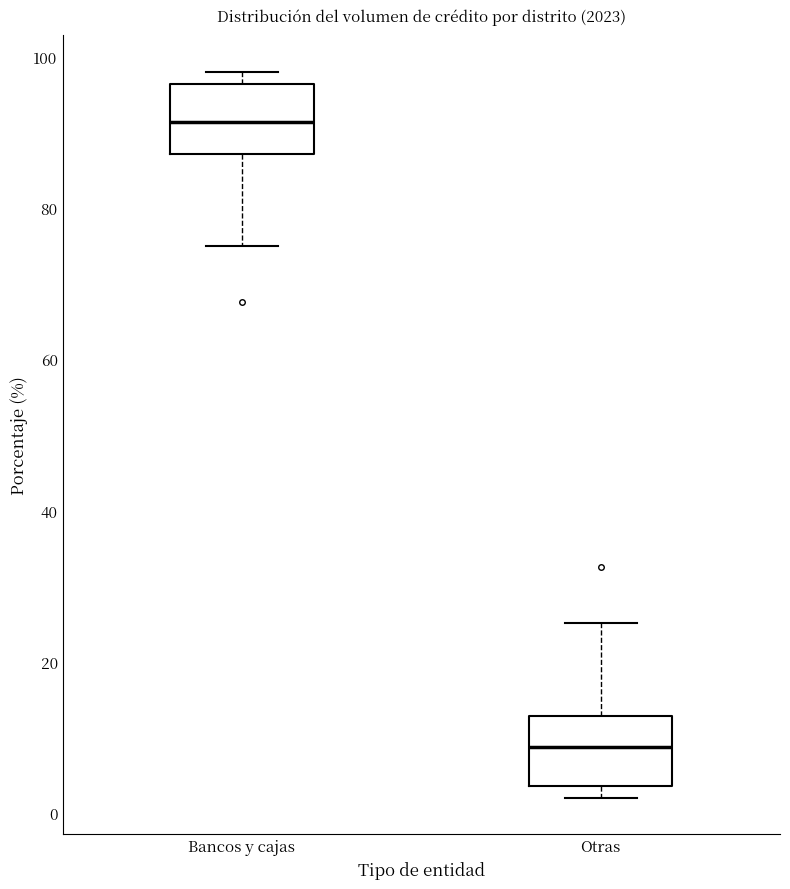

Which box's median line is the lowest?

Otras